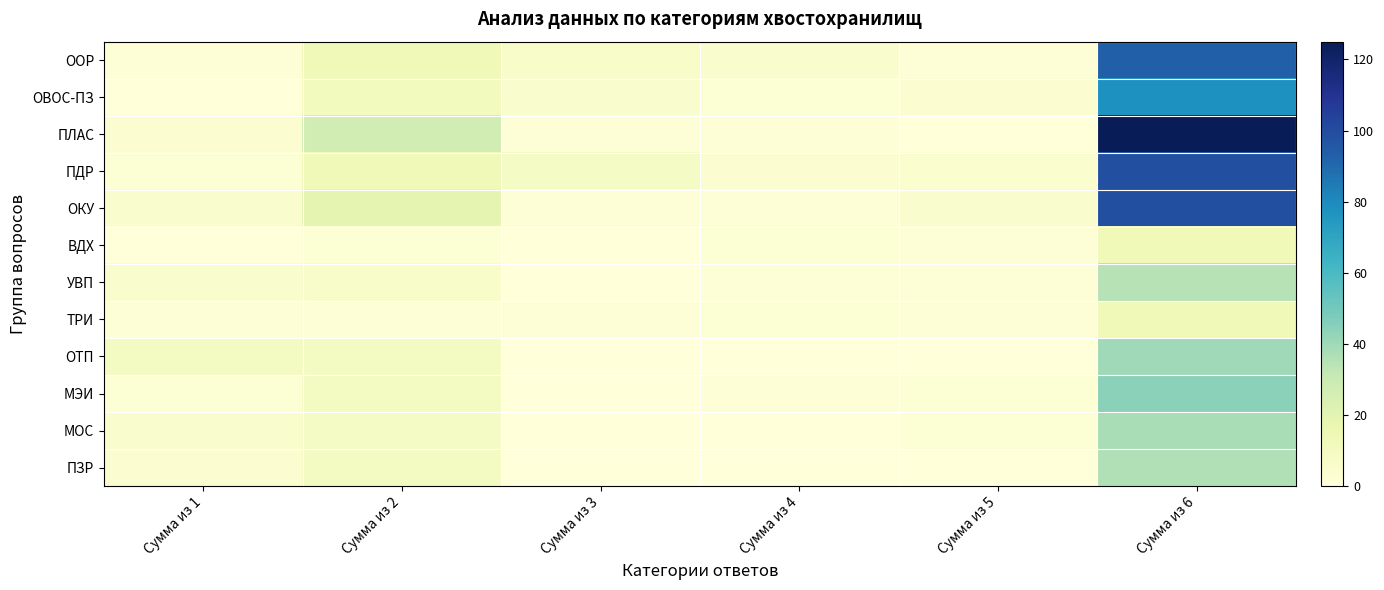

What is the spread (max minus min) of values at Сумма из 3?

8